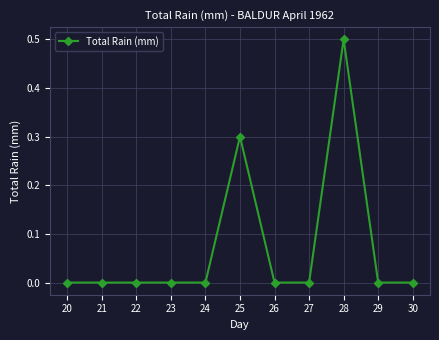

Count the number of categories in the chart.

11